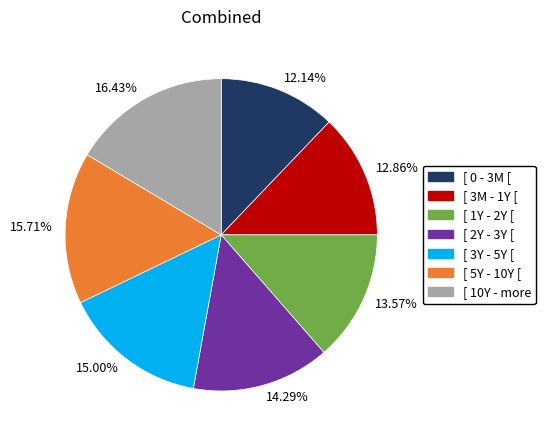

Combined, do 15.00% and 16.43% account for over 50%?

No